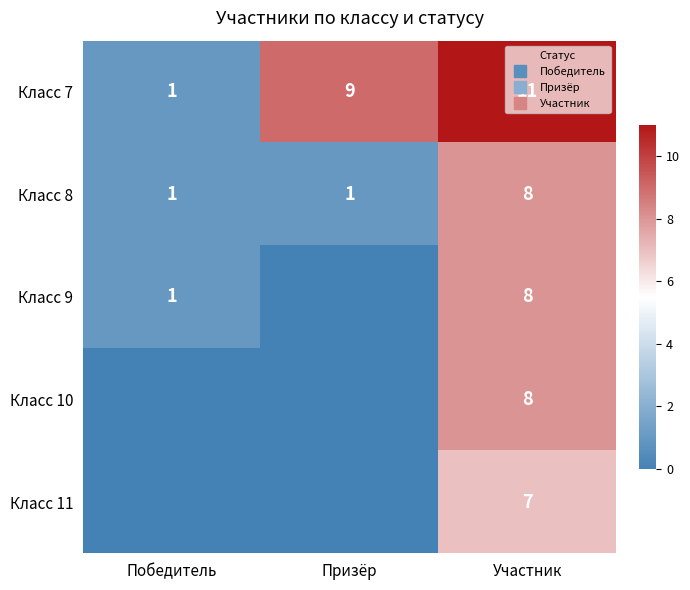

Read the Класс 8 value at Победитель.

1